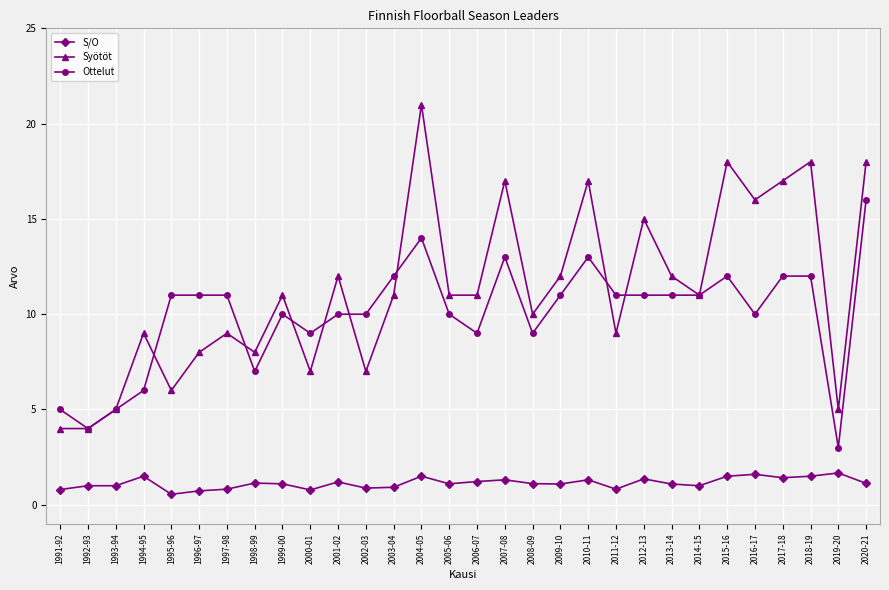

What is the spread (max minus min) of values at 2007-08?

15.7